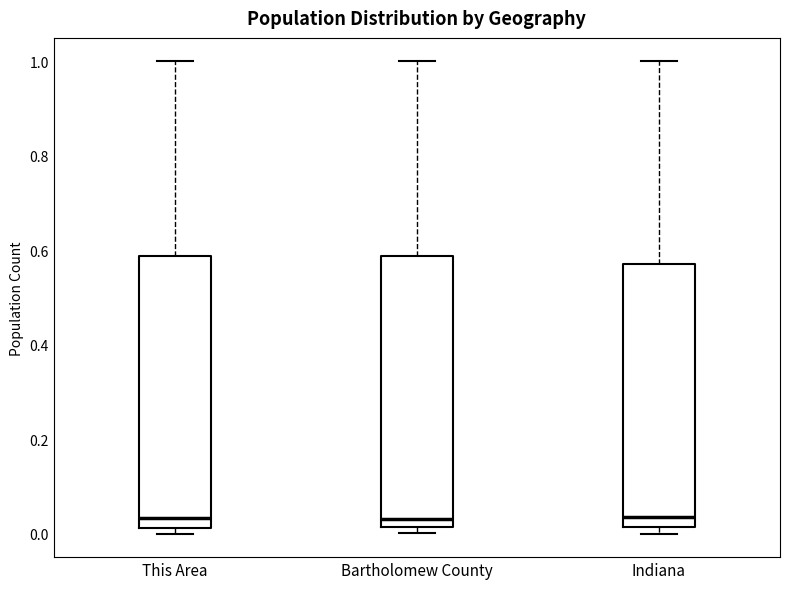

Where is the upper edge of the box for Indiana on the y-axis? The values are not printed on the chart, so give them approximately, as read against the axis.

0.58